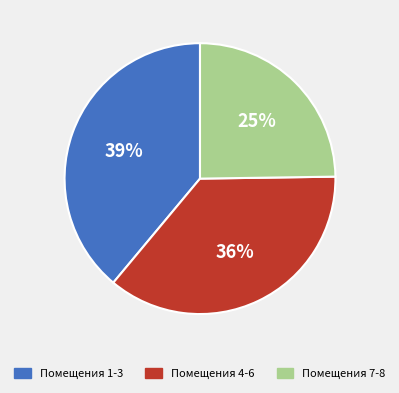

To the nearest percent, what is the average slice percentage?

33%